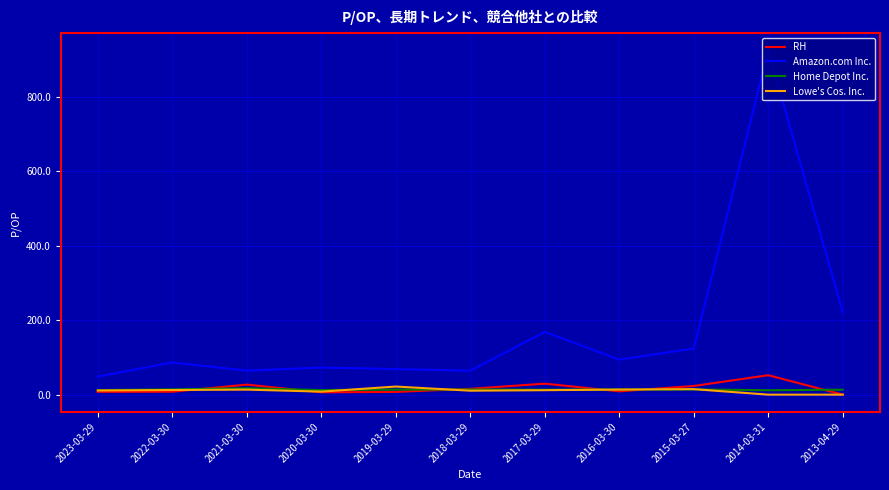

What is the lowest value of the Amazon.com Inc. series?

48.4